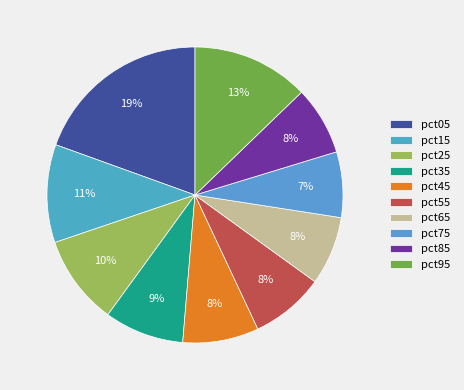

Is it true that pct65 is 8% of the pie?

True